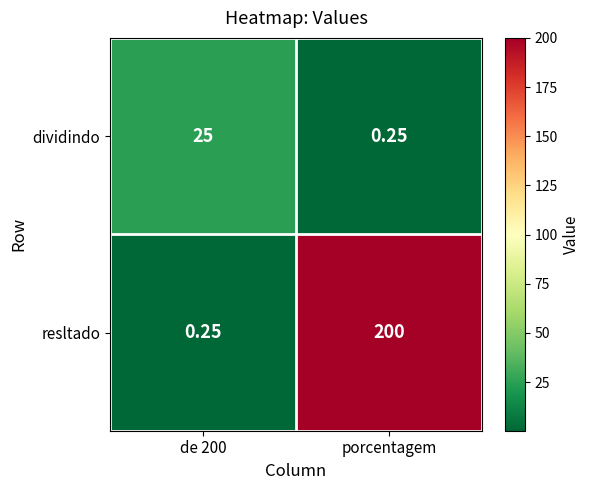

Which series changed the most between de 200 and porcentagem?

resltado